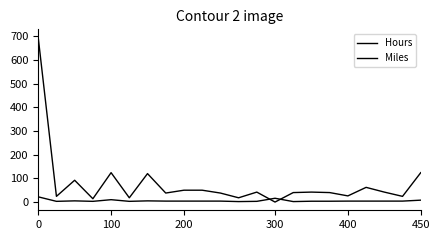

Is this an area chart (filled region under the line)?

No